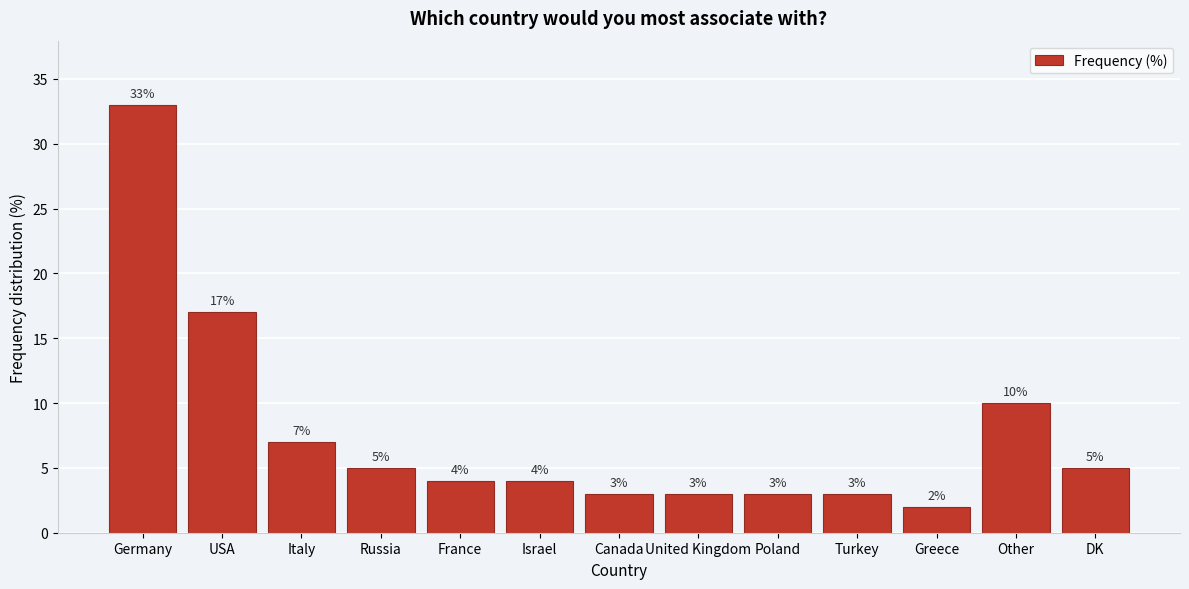

Reading right to left, list all the values displayed in this chart.

5	10	2	3	3	3	3	4	4	5	7	17	33